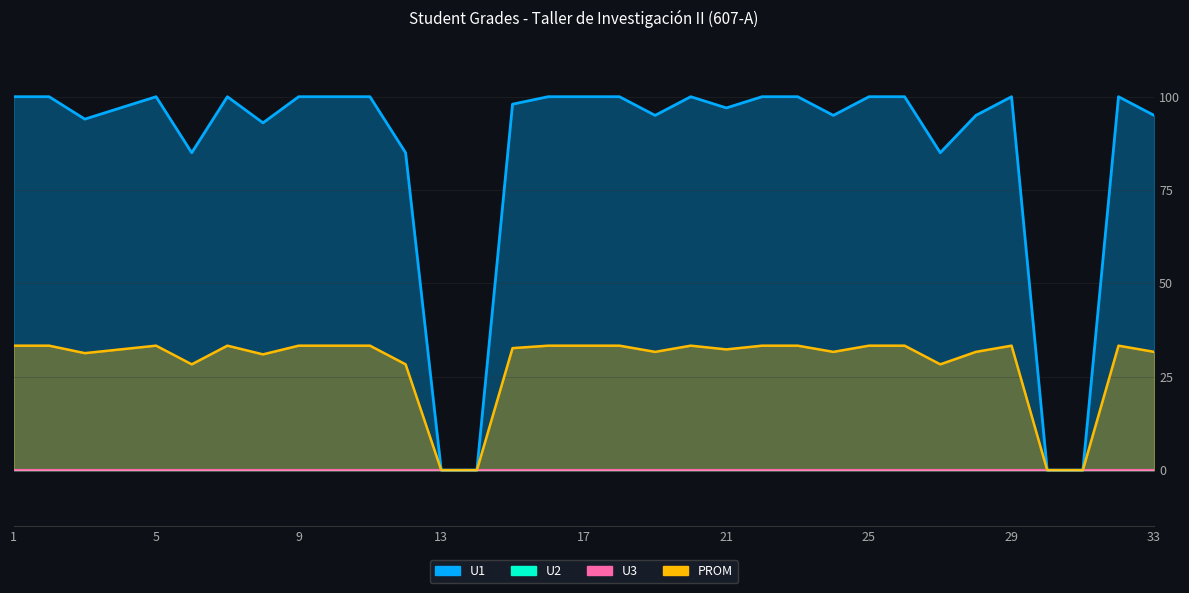

True or false: PROM has a value of -12.0 at 31.

False